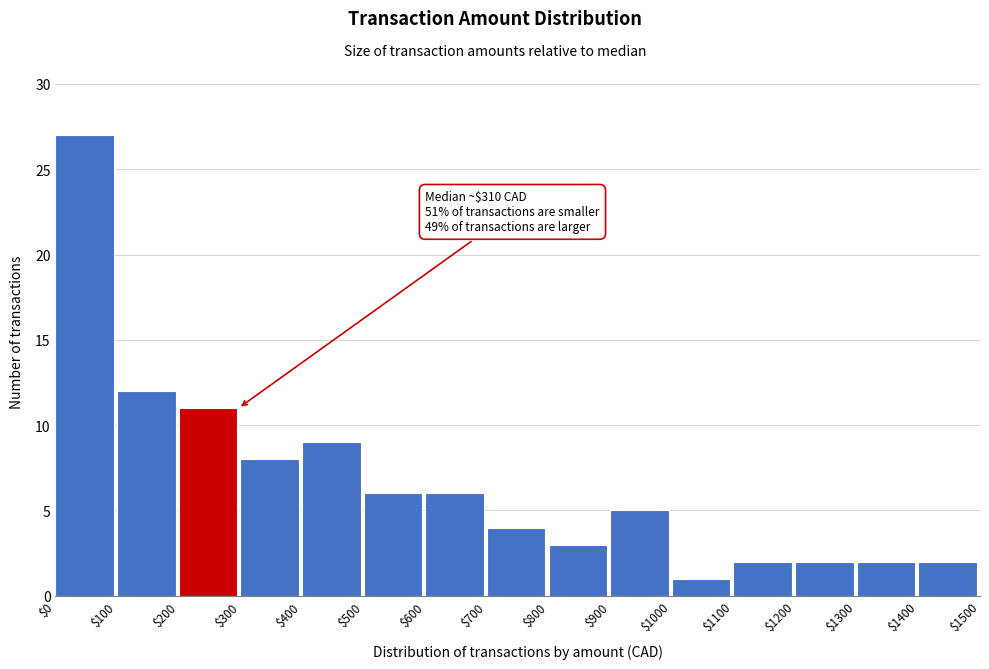

Over which range of the x-axis is the bar tallest?

$0 to $100